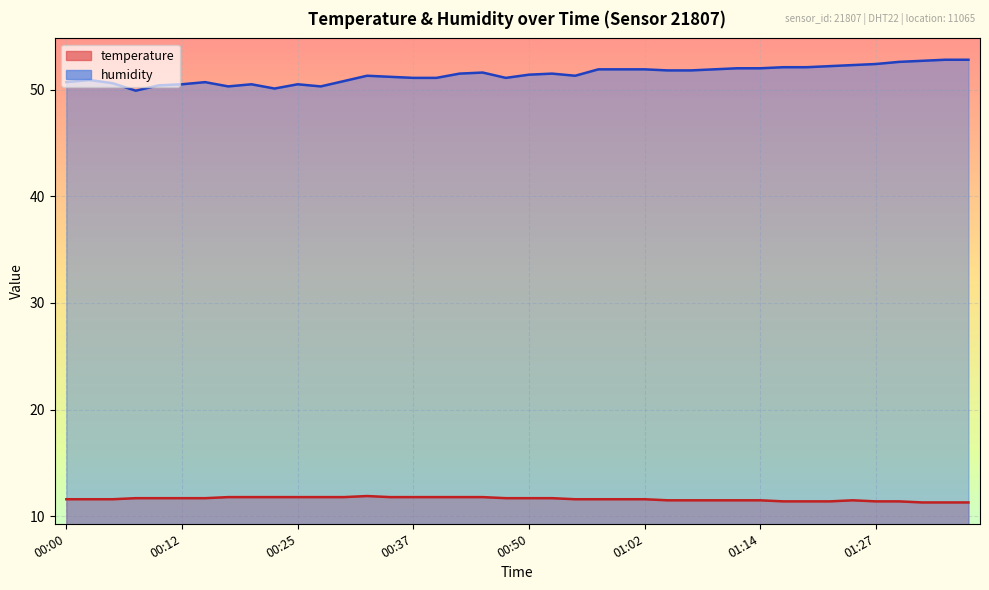

How many distinct data groups are displayed?

2